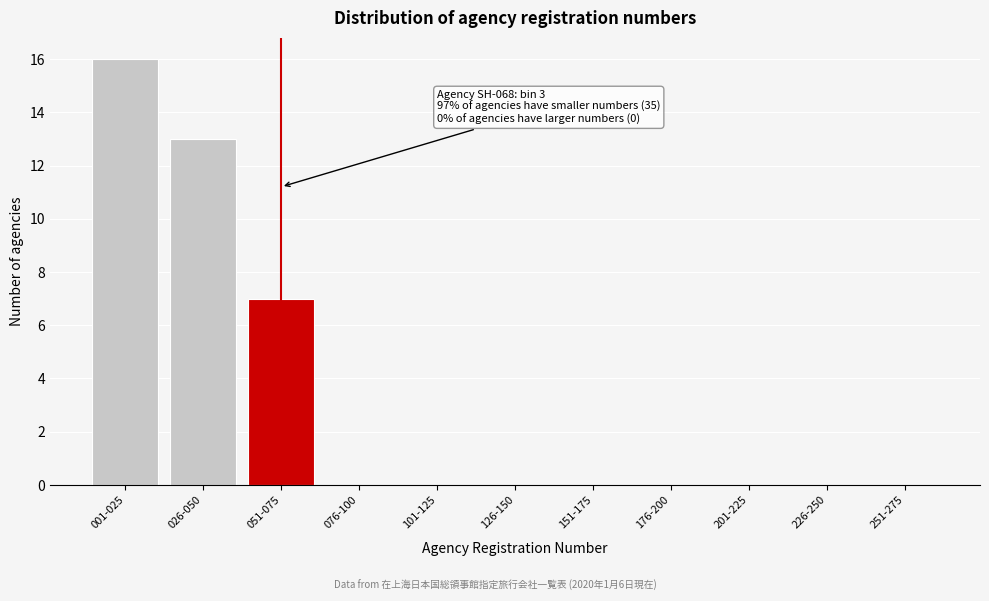

Reading right to left, transcribe all the data shown in this chart.

251-275=0	226-250=0	201-225=0	176-200=0	151-175=0	126-150=0	101-125=0	076-100=0	051-075=7	026-050=13	001-025=16